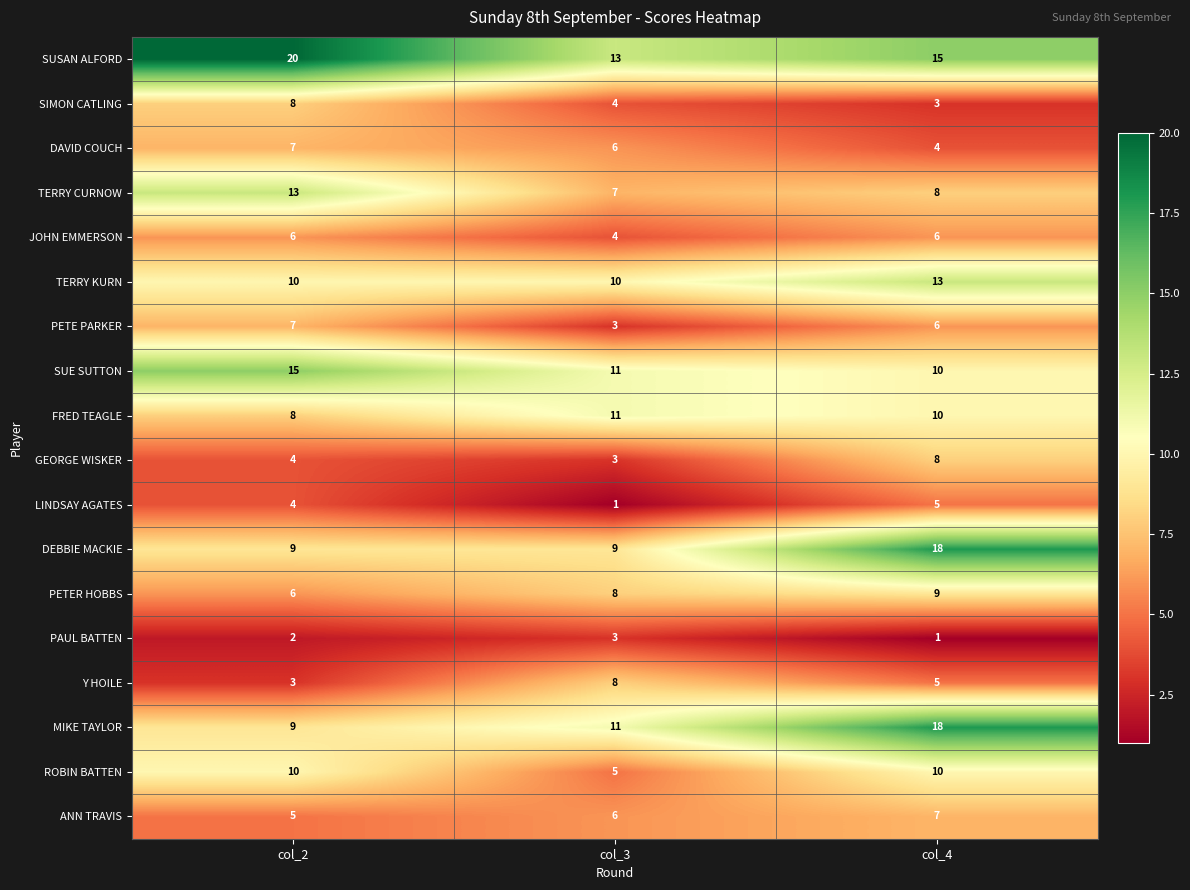

At which label is ROBIN BATTEN closest to 7?

col_3